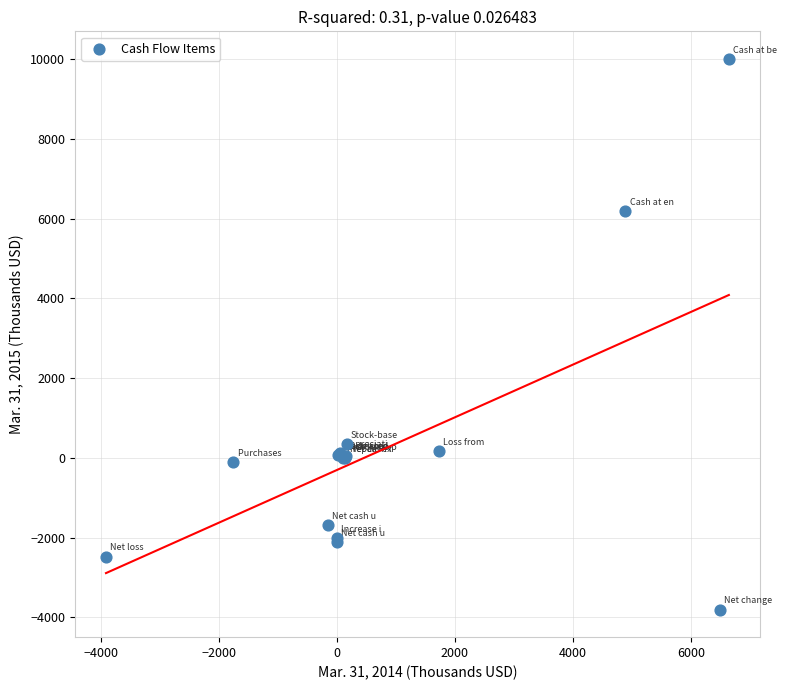

What Y value in the scatter plot is closest to 3100?

337